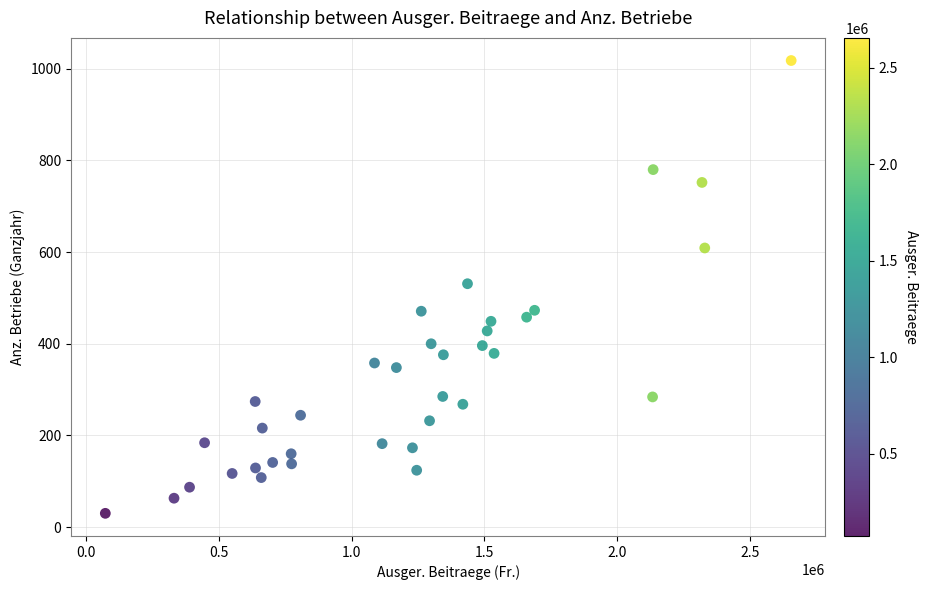

What is the range of Y values (max minus min)?

988